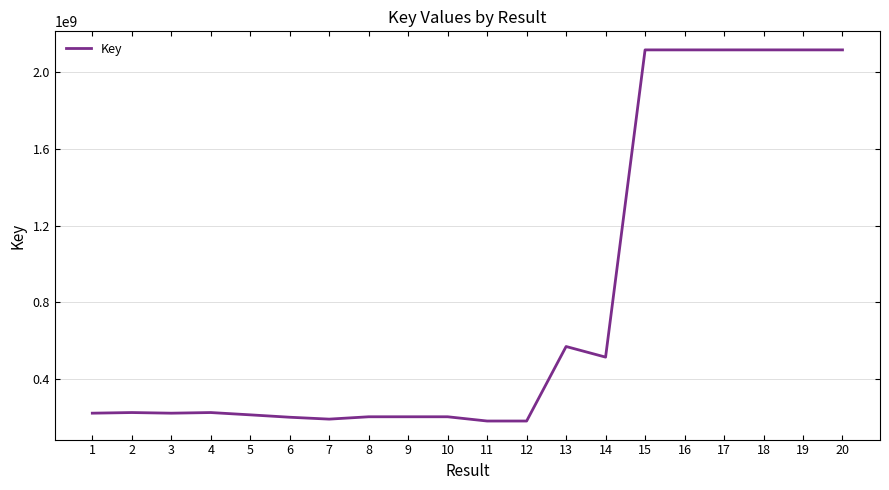

What is the difference between the second highest and minimum values?

1936802525